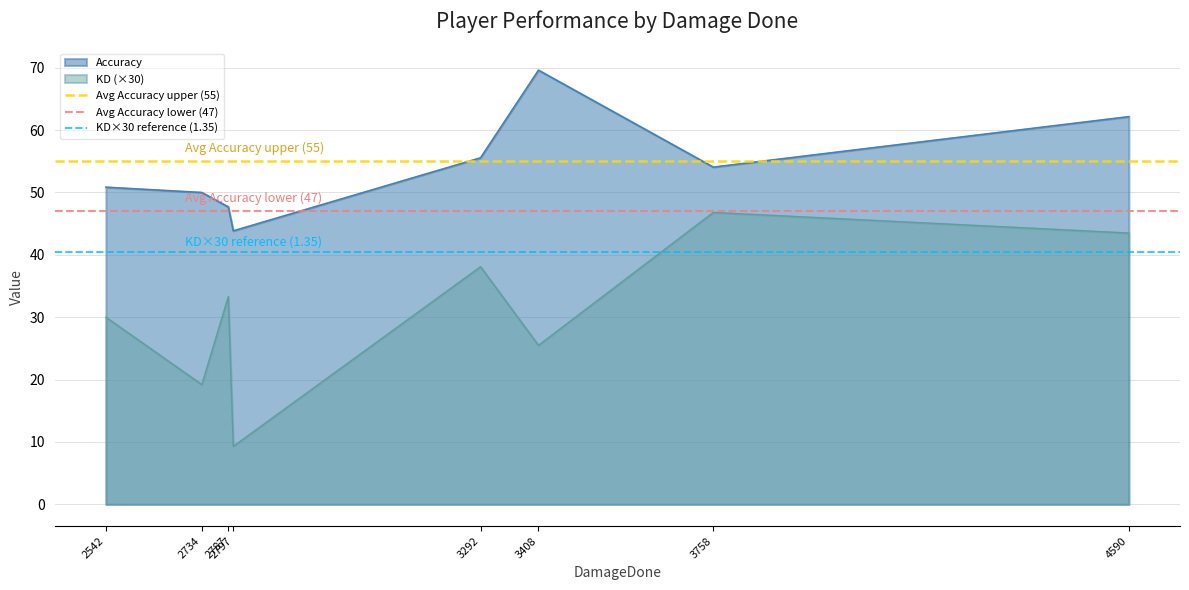

The KD (×30) series shows 31.3 at 2734. True or false?

False